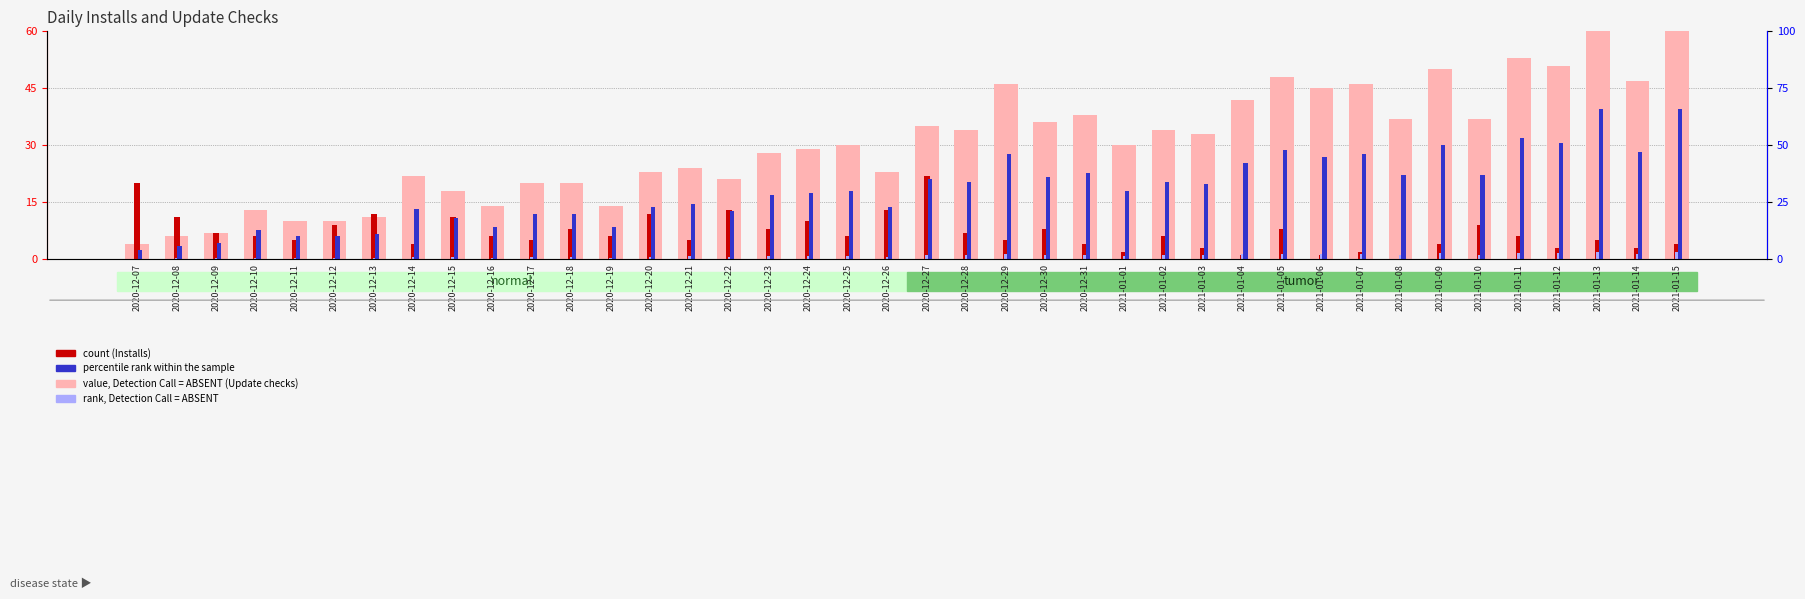

Is it true that rank, Detection Call = ABSENT equals 0.9 at 2020-12-20?

True